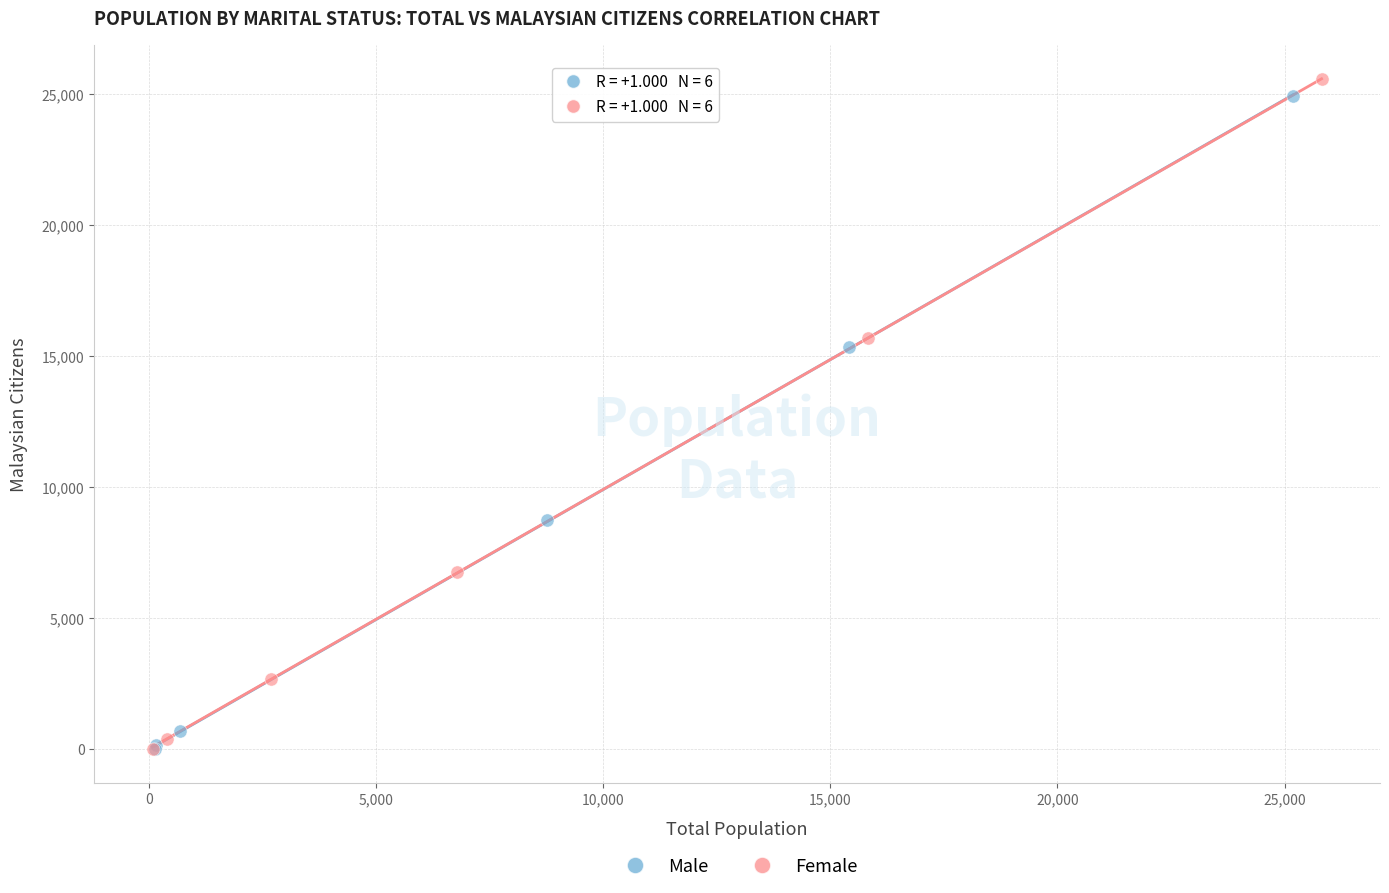

Which series has the largest Y range (max minus min)?

Female